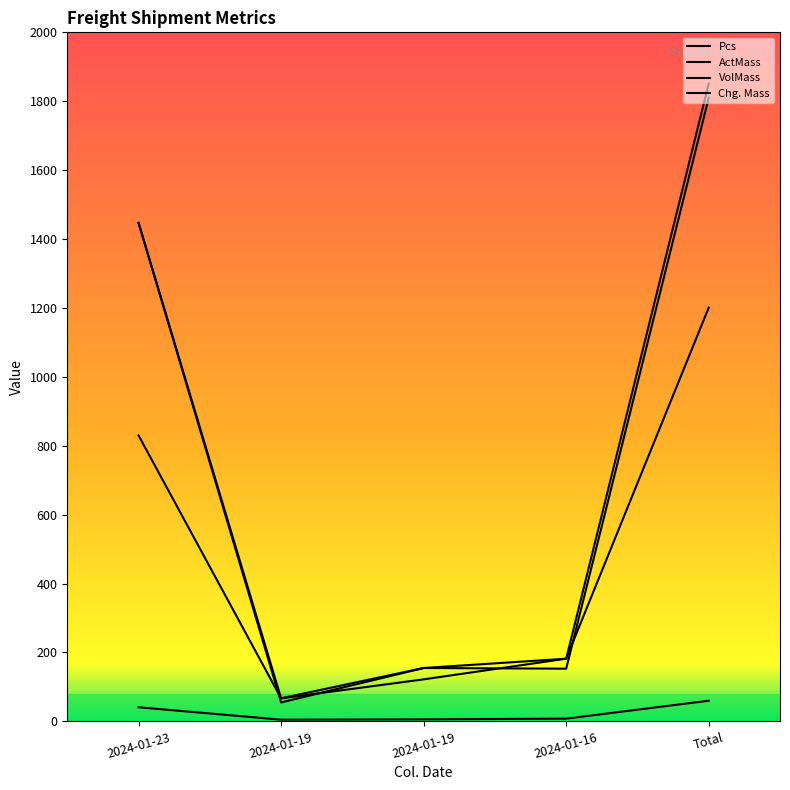

Where is VolMass nearest to the value 932?

2024-01-23